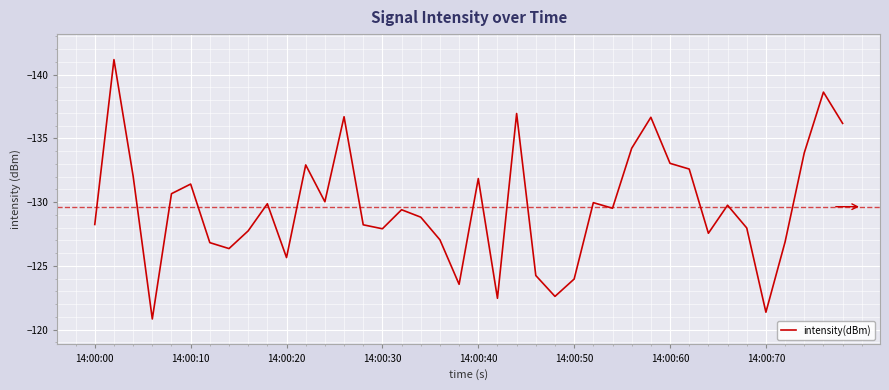

What is the maximum value shown in the chart?

-120.8